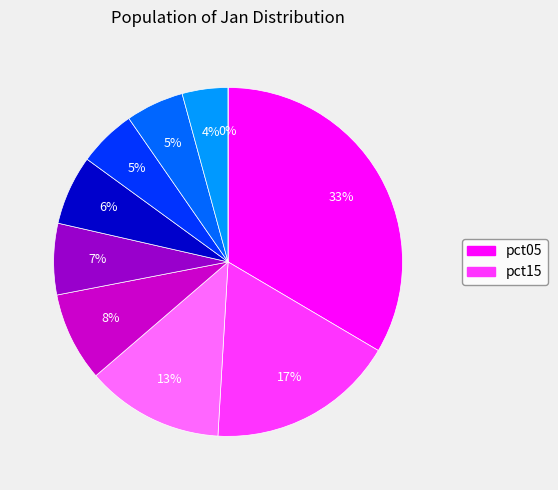

What is the change in value from pct85 to pct95?

-0.6